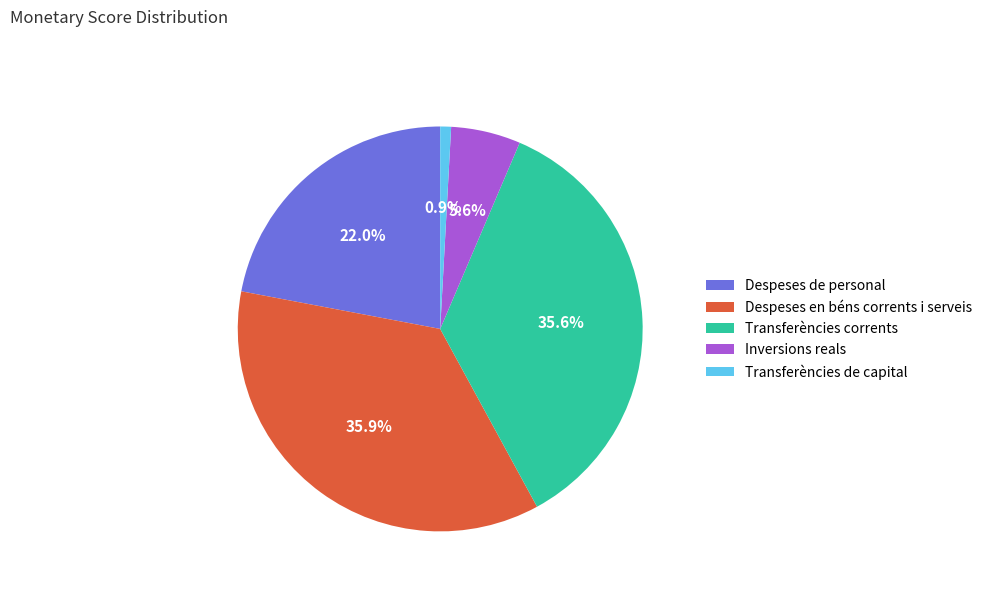

Does Inversions reals account for over 50% of the chart?

No